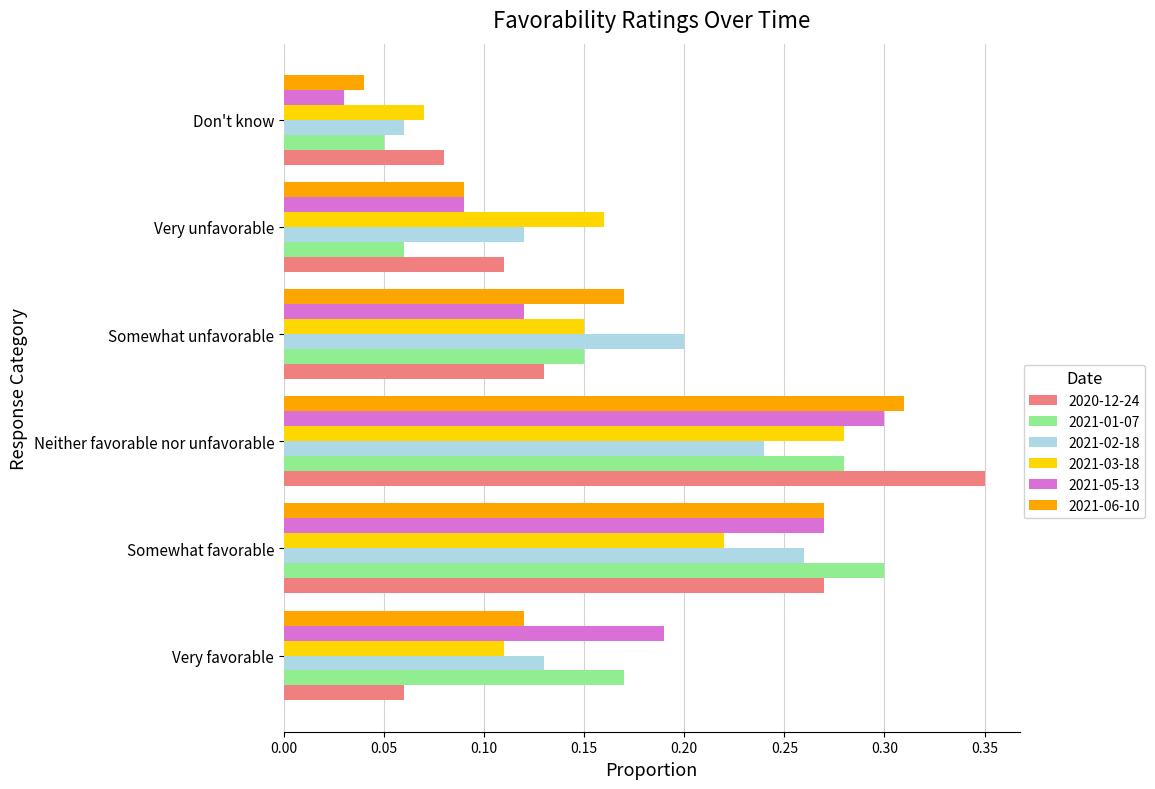

List the labels in order of 2020-12-24 value, largest first.

Neither favorable nor unfavorable, Somewhat favorable, Somewhat unfavorable, Very unfavorable, Don't know, Very favorable